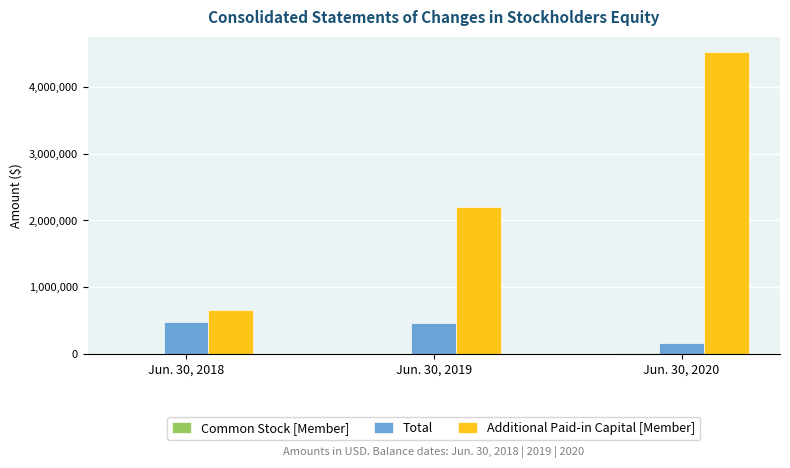

What is the sum of all Additional Paid-in Capital [Member] values?

7382652